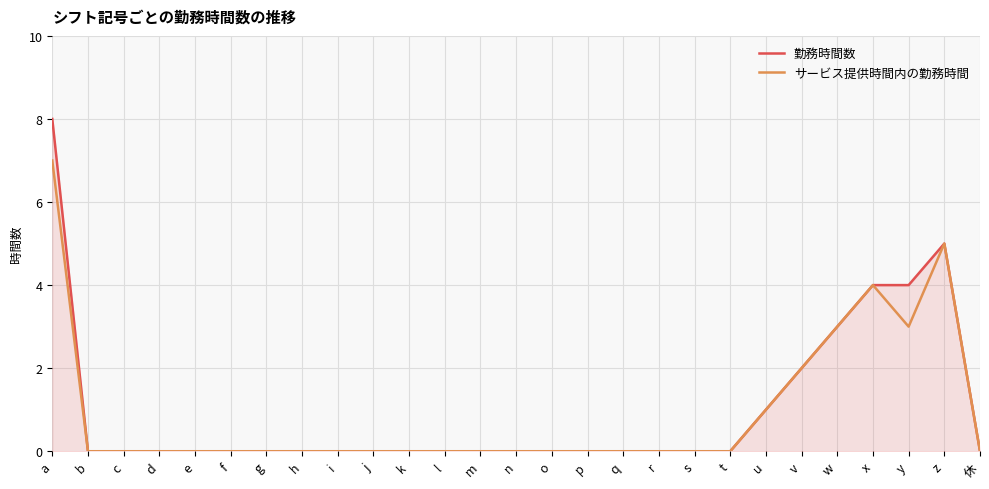

Does the chart have visible grid lines?

Yes